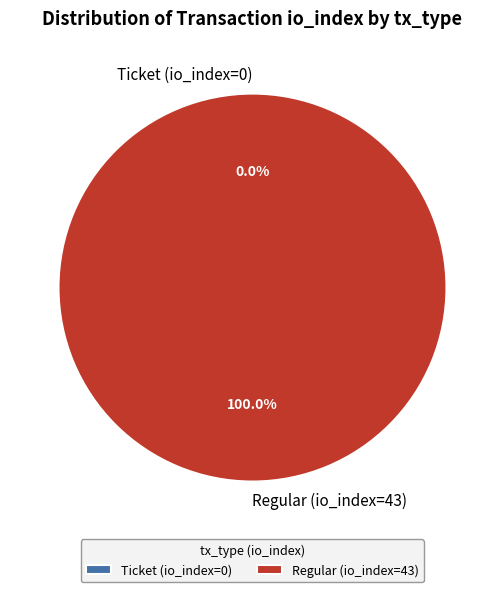

To the nearest percent, what is the difference between the Ticket (io_index=0) and Regular (io_index=43) slice percentages?

100%